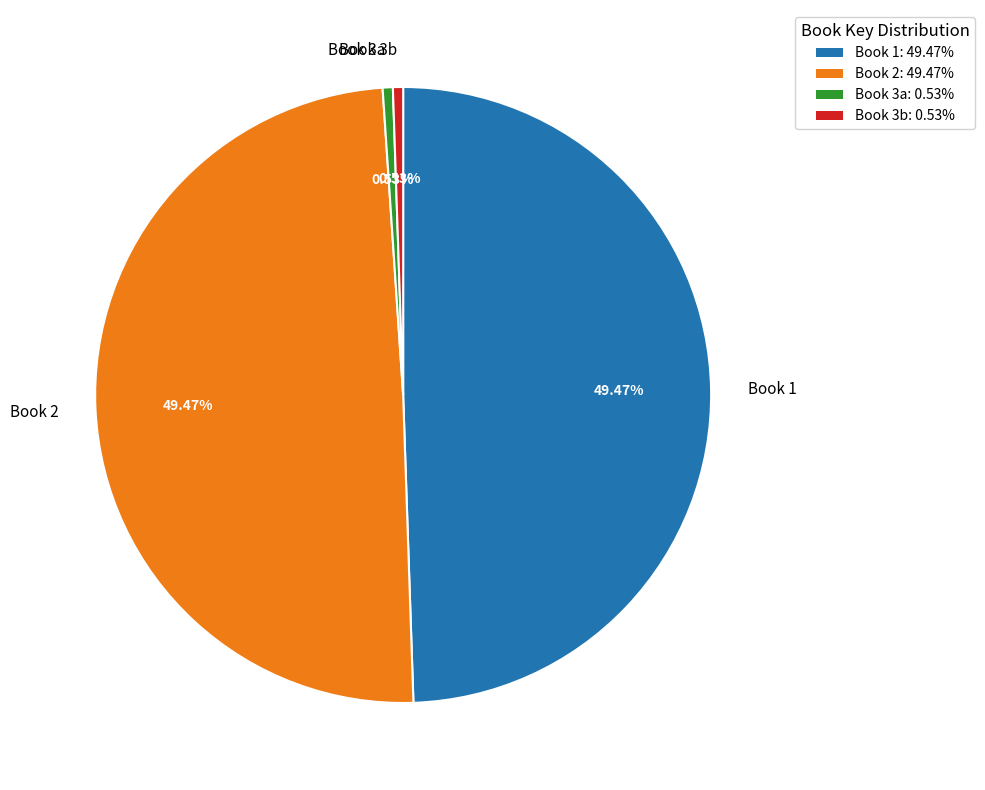

Does Book 3b represent more than half of the total?

No